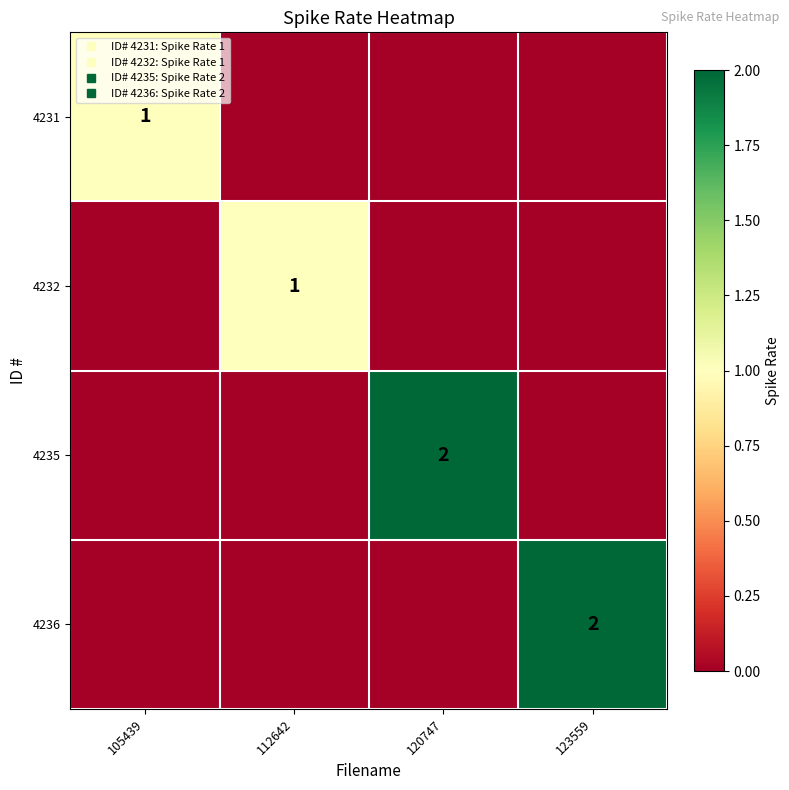

Which series has the largest total across all categories?

4235